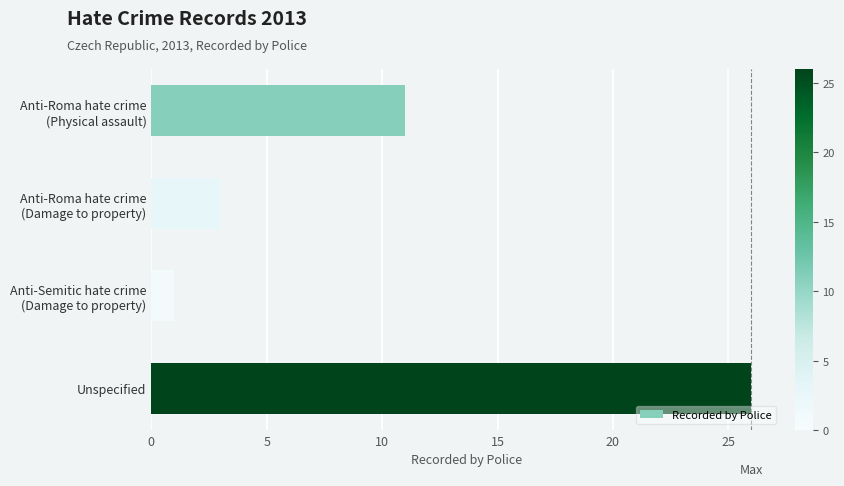

Reading bottom to top, transcribe all the data shown in this chart.

26	1	3	11